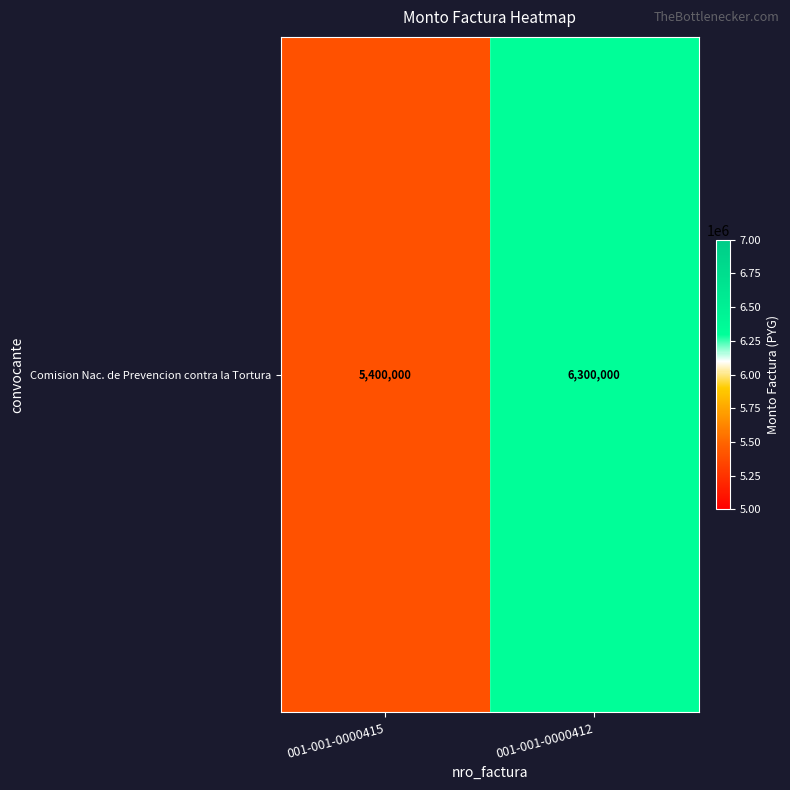

Reading left to right, what are all the values shown in this chart?

001-001-0000415=5400000	001-001-0000412=6300000